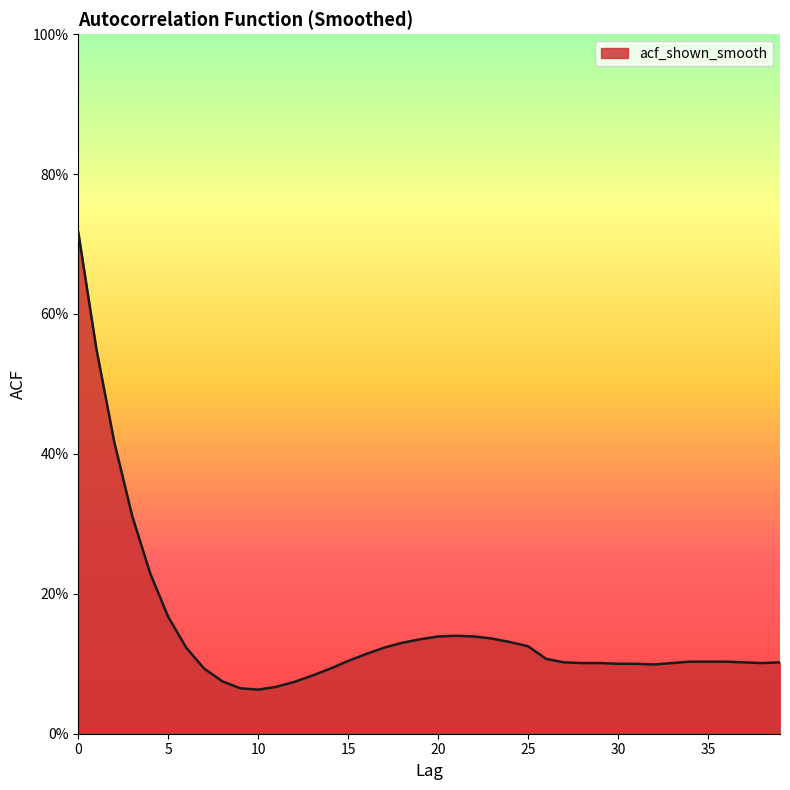

Does the chart display data point markers on the line(s)?

No